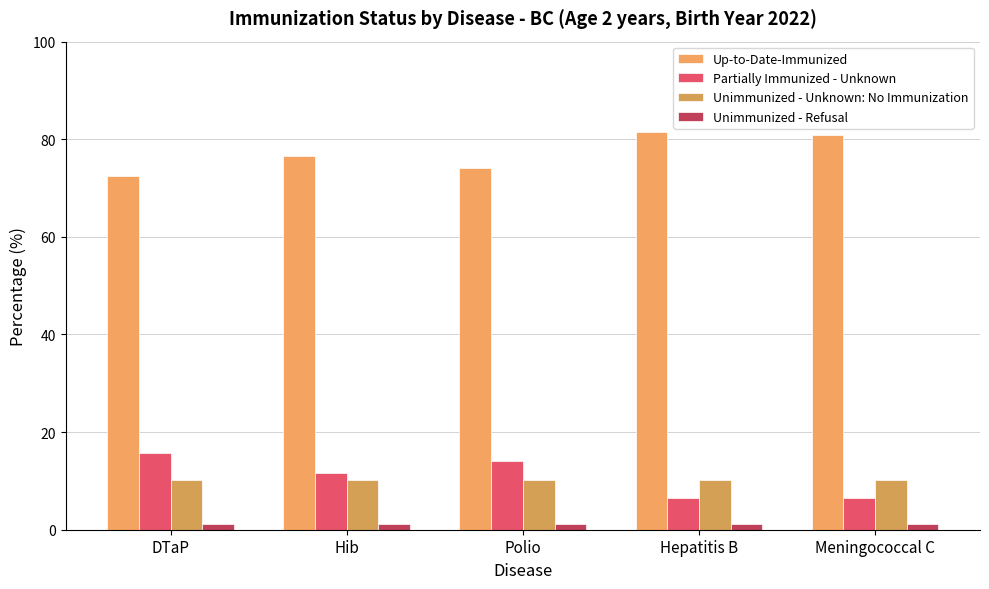

Reading left to right, list all the values displayed in this chart.

Up-to-Date-Immunized: 72.4	76.5	74.2	81.5	80.8
Partially Immunized - Unknown: 15.8	11.7	14.0	6.4	6.4
Unimmunized - Unknown: No Immunization: 10.2	10.2	10.2	10.2	10.2
Unimmunized - Refusal: 1.1	1.1	1.1	1.1	1.1